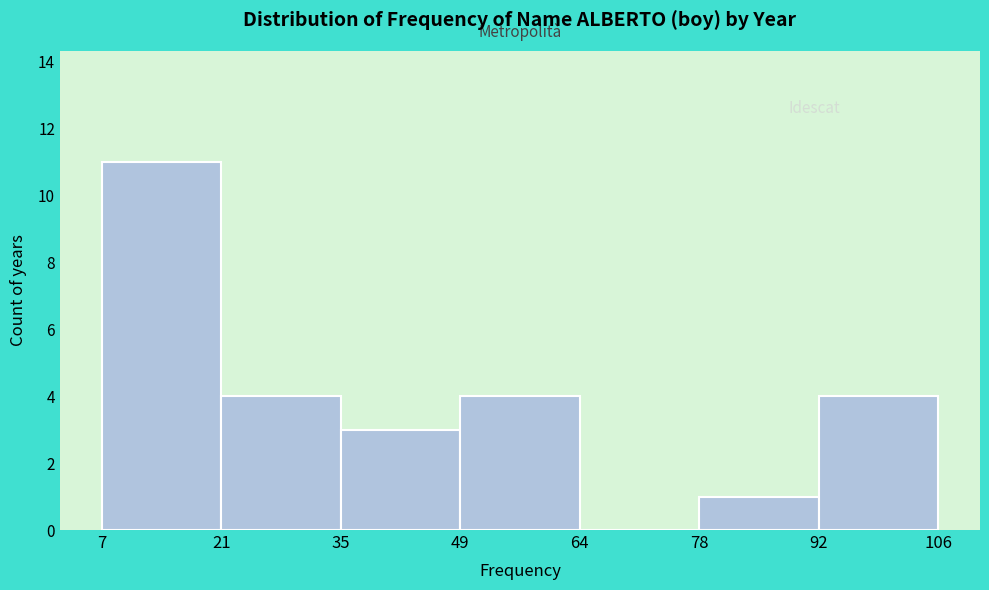

Reading left to right, list every bar in this chart as the range it spans on the x-axis followed by its height. The values are not printed on the chart, so give them approximately, as read against the axis.

7 to 21: 11
21 to 35: 4
35 to 49: 3
49 to 64: 4
64 to 78: 0
78 to 92: 1
92 to 106: 4